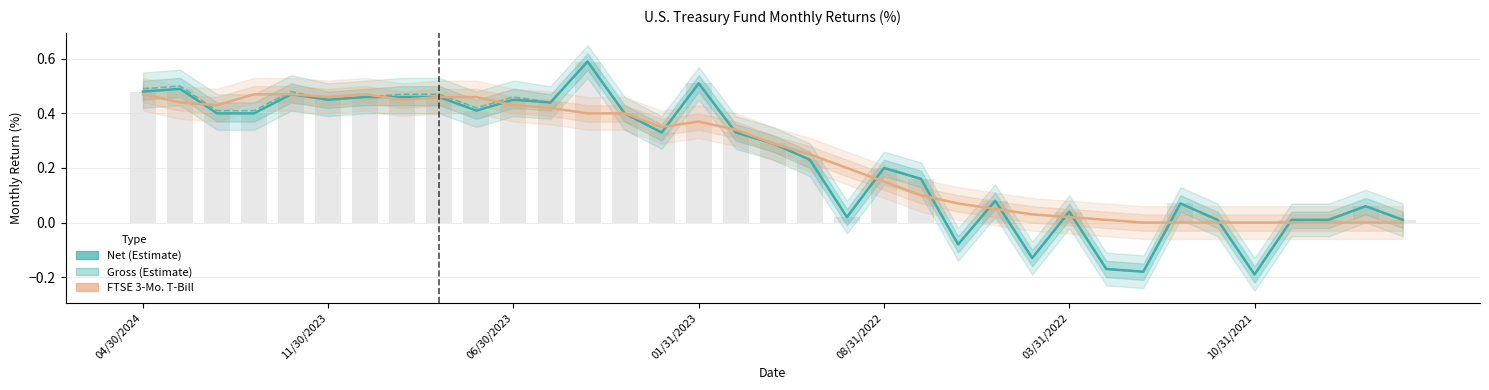

What is the highest value of the Gross (Estimate) series?

0.6